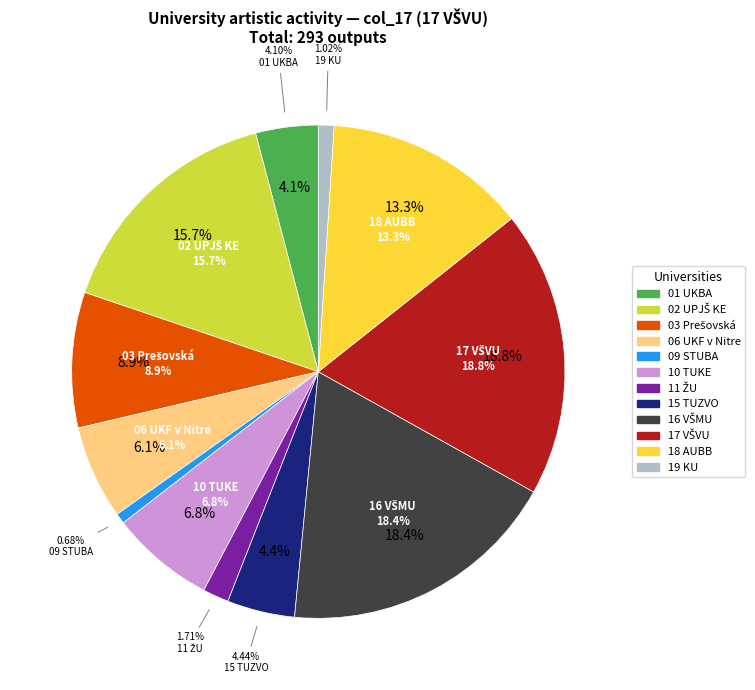

Which category has the biggest portion of the pie?

17 VŠVU